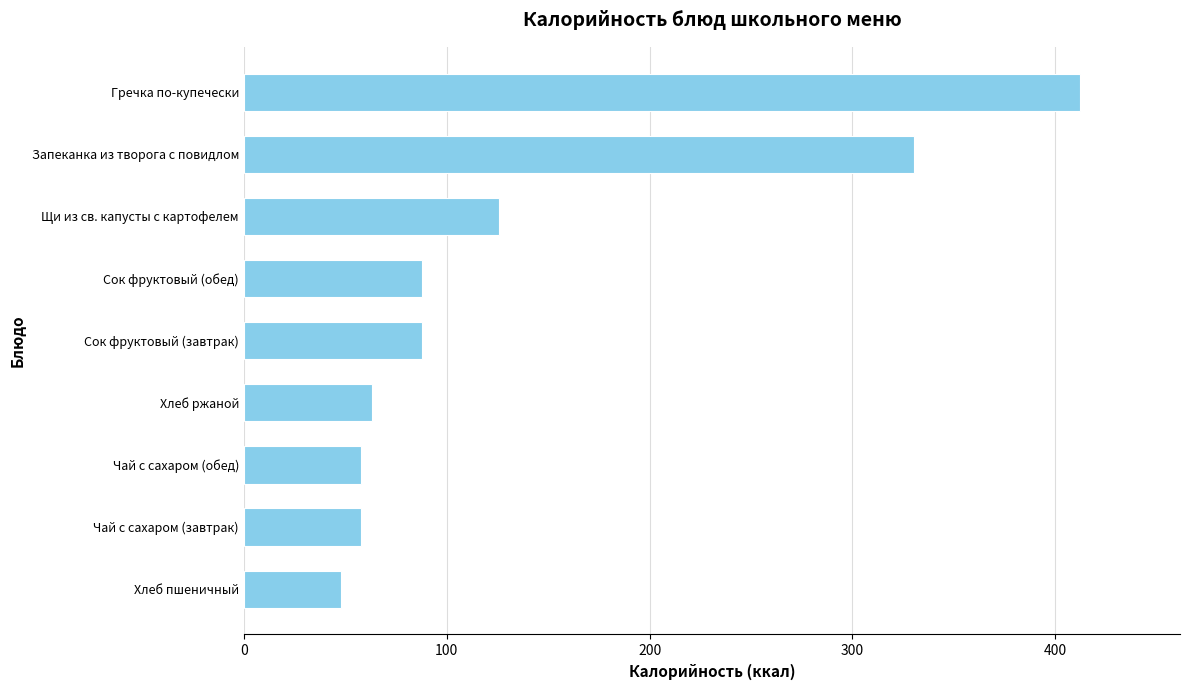

What is the change in value from Чай с сахаром (завтрак) to Сок фруктовый (обед)?

+30.0